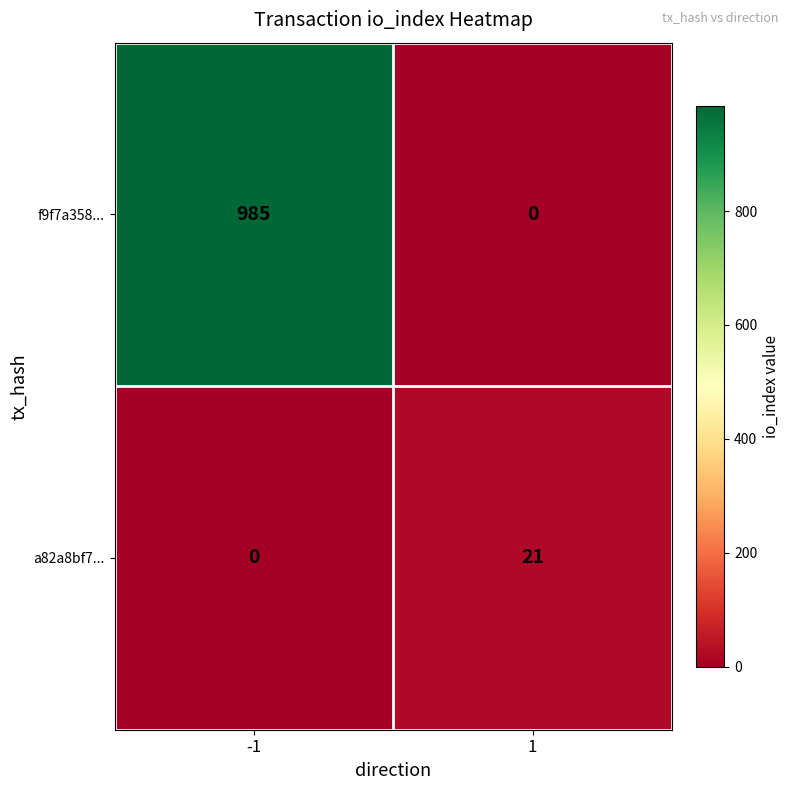

The f9f7a358... series shows 0 at 1. True or false?

True